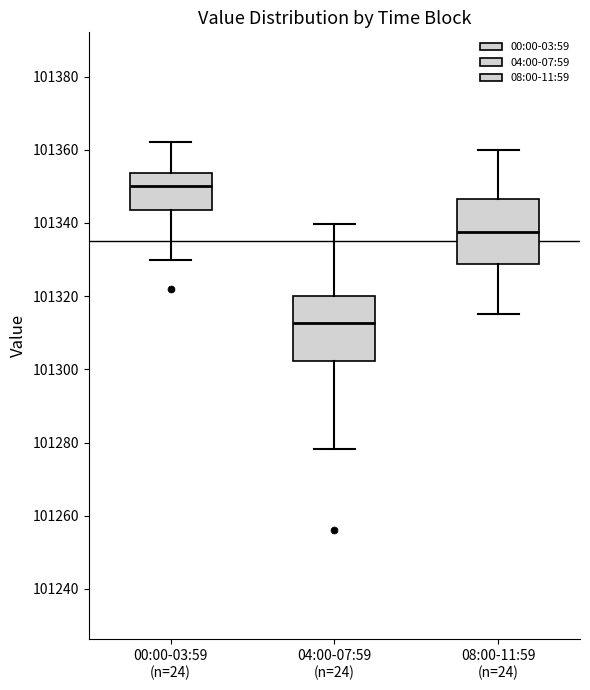

Reading left to right, read every box against the y-axis: the position of its median line, the range the box covers, and the ends of its whiskers. The values are not printed on the chart, so give them approximately, as read against the axis.

00:00-03:59 (n=24): median 101350, box 101344 to 101354, whiskers 101330 to 101362
04:00-07:59 (n=24): median 101312, box 101302 to 101320, whiskers 101278 to 101340
08:00-11:59 (n=24): median 101338, box 101328 to 101346, whiskers 101316 to 101360